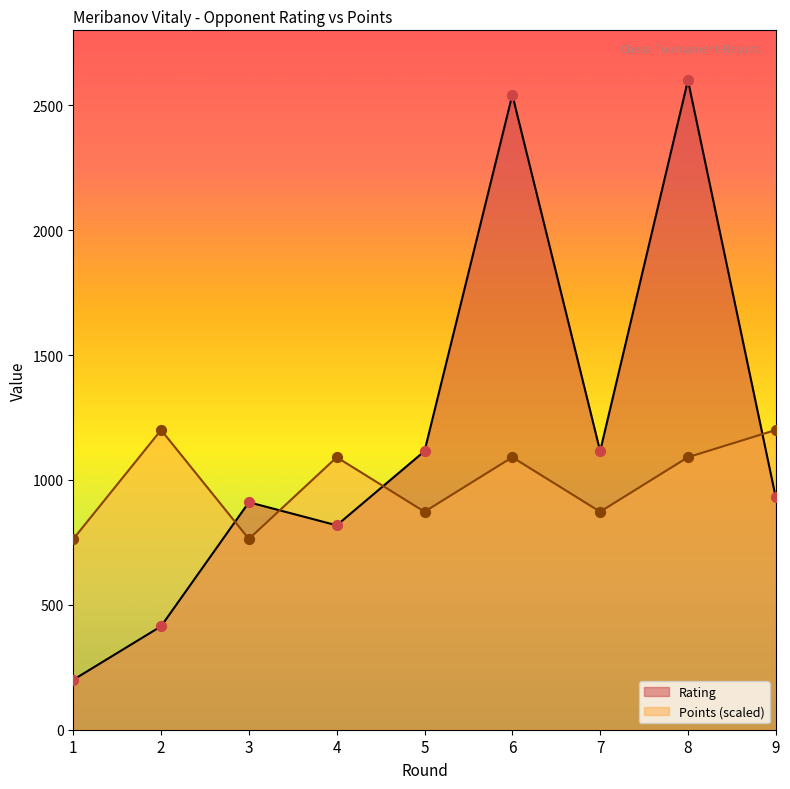

Is the value of Points at 8 greater than the value of Rating at 9?

Yes